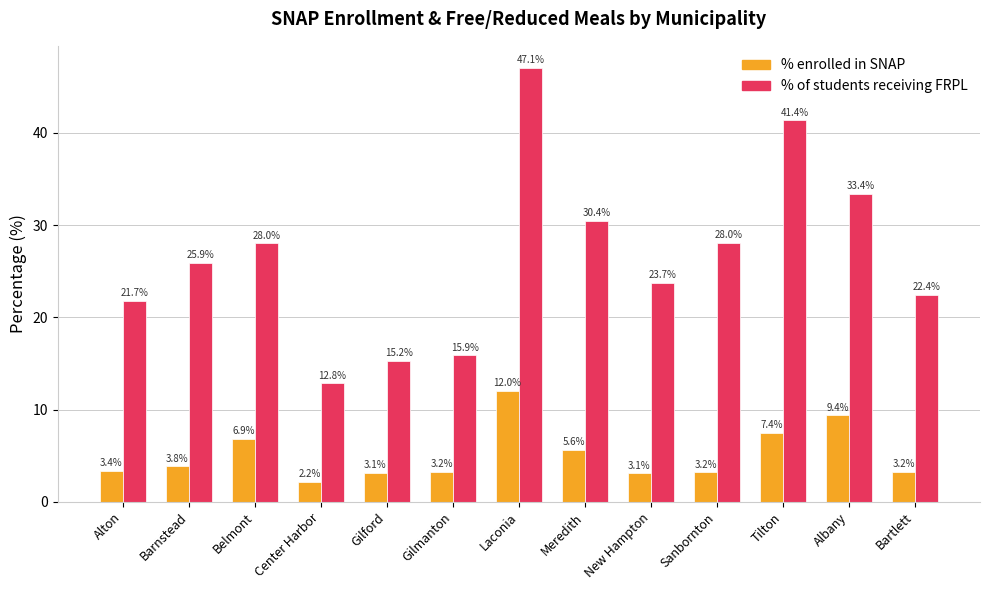

At how many categories does at least one series exceed 14?

12